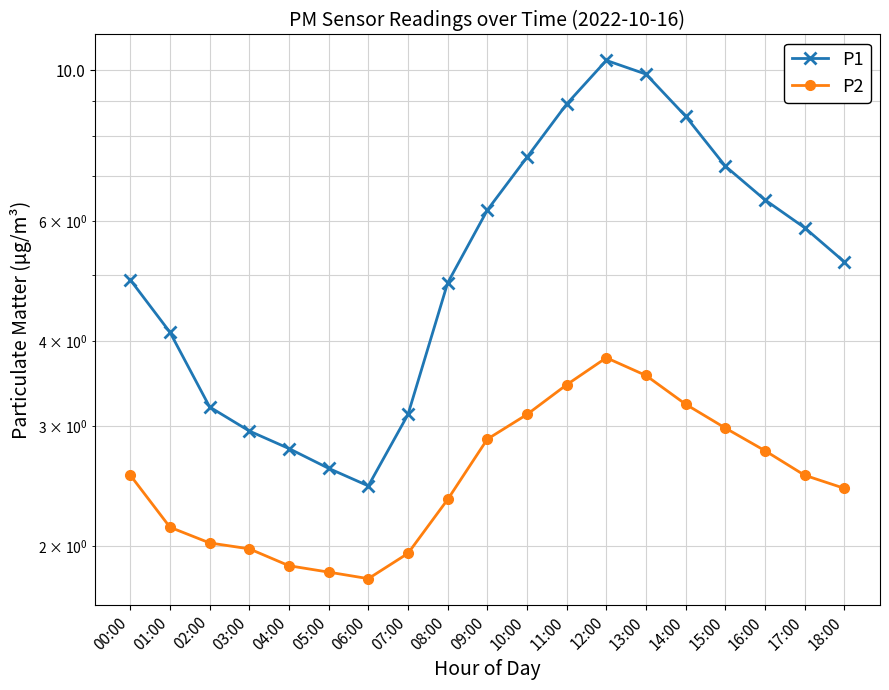

What is the maximum value for P1?

10.3